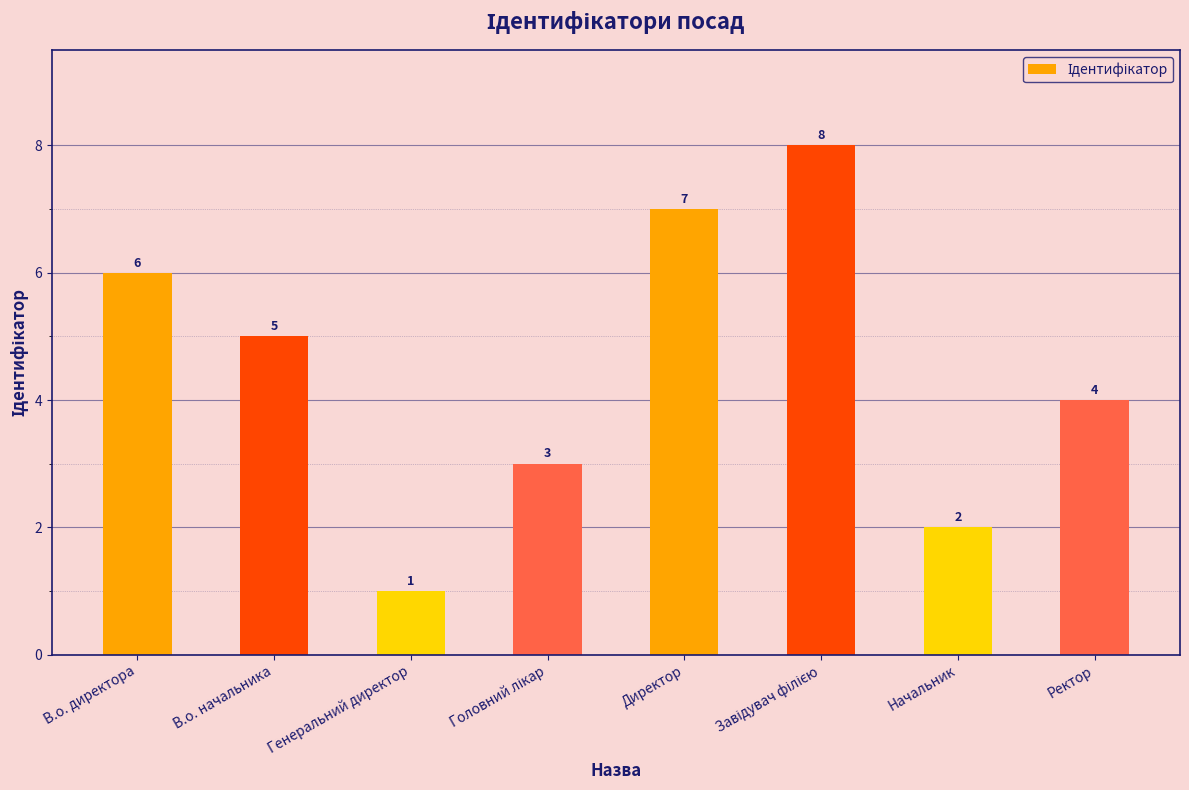

Where is the data nearest to the value 4?

Ректор